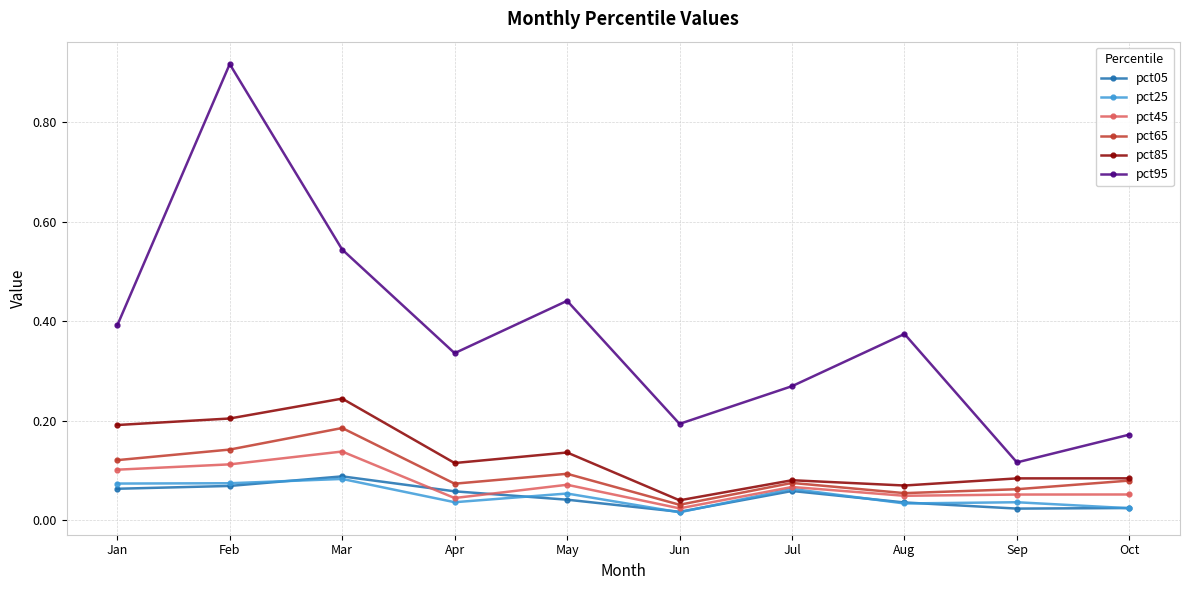

How many interior local valleys does the pct95 series have?

3